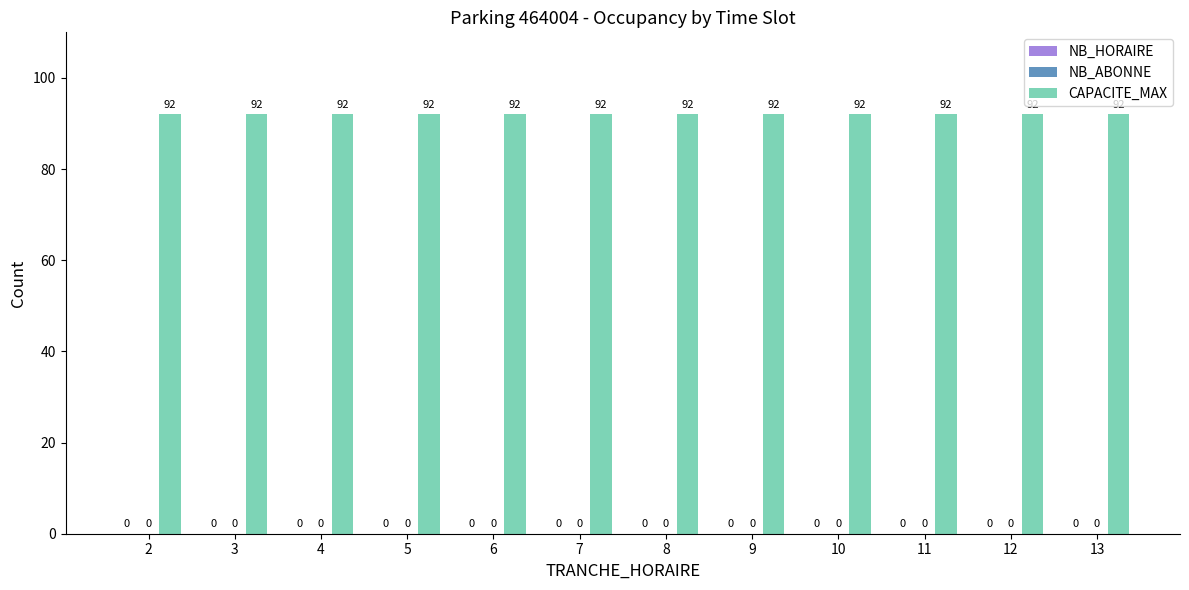

The value of NB_HORAIRE at 6 is 0. True or false?

True